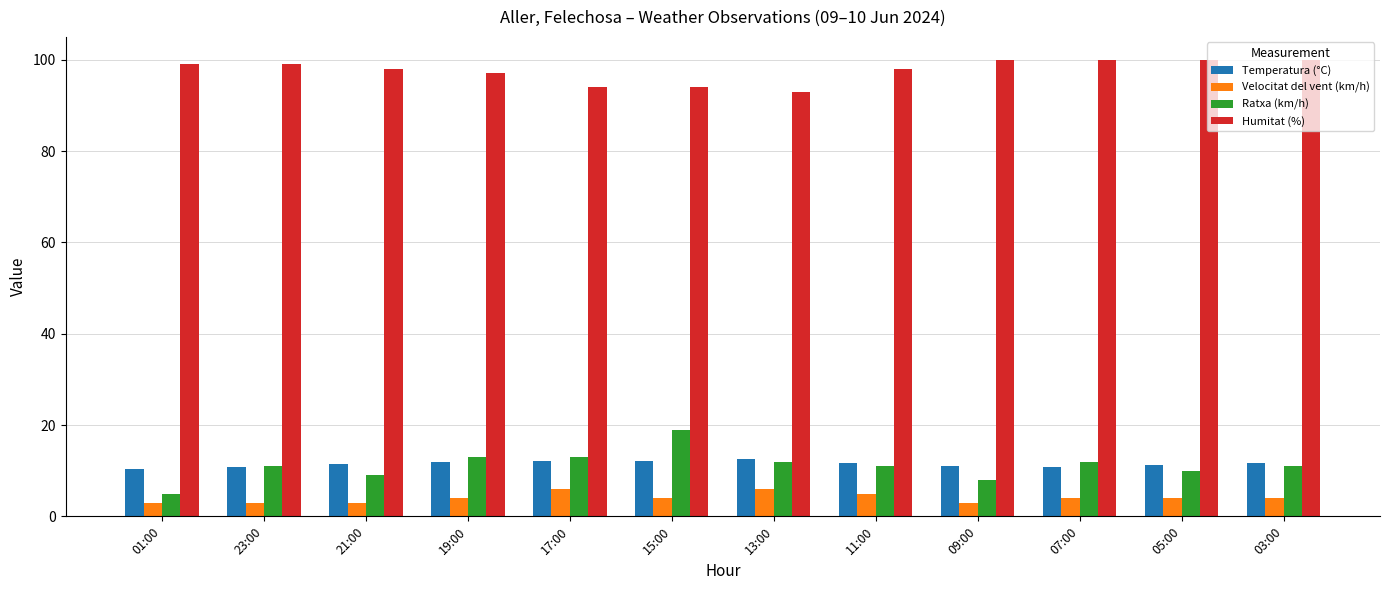

What is the sum of the Temperatura (°C) values at 03:00 and 01:00?

22.0